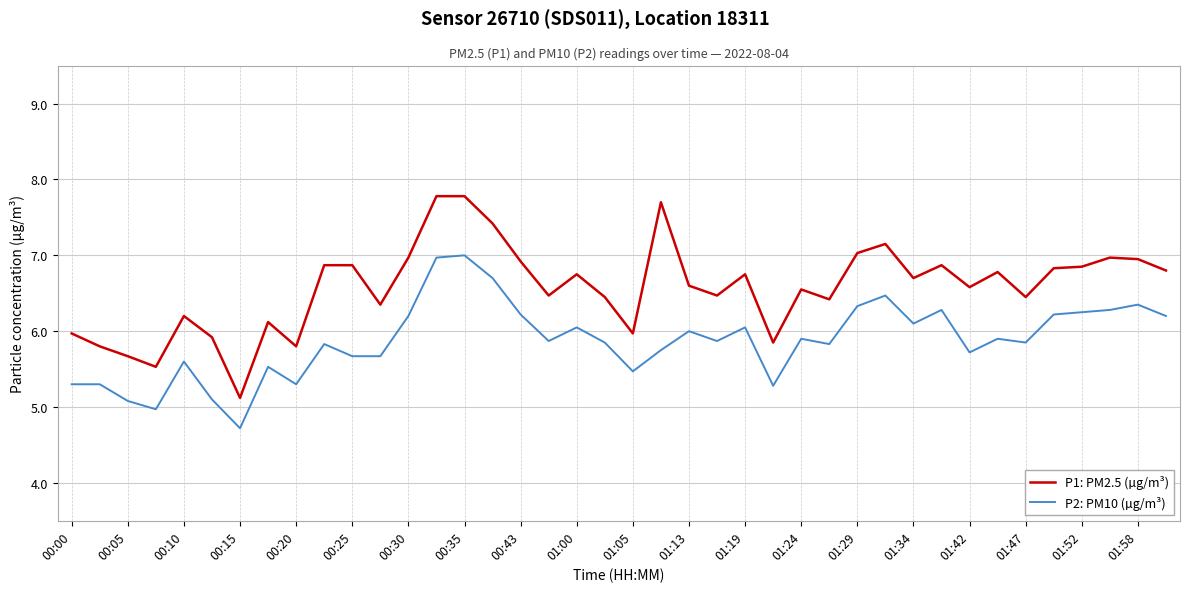

What is the lowest value of the P1: PM2.5 (µg/m³) series?

5.1